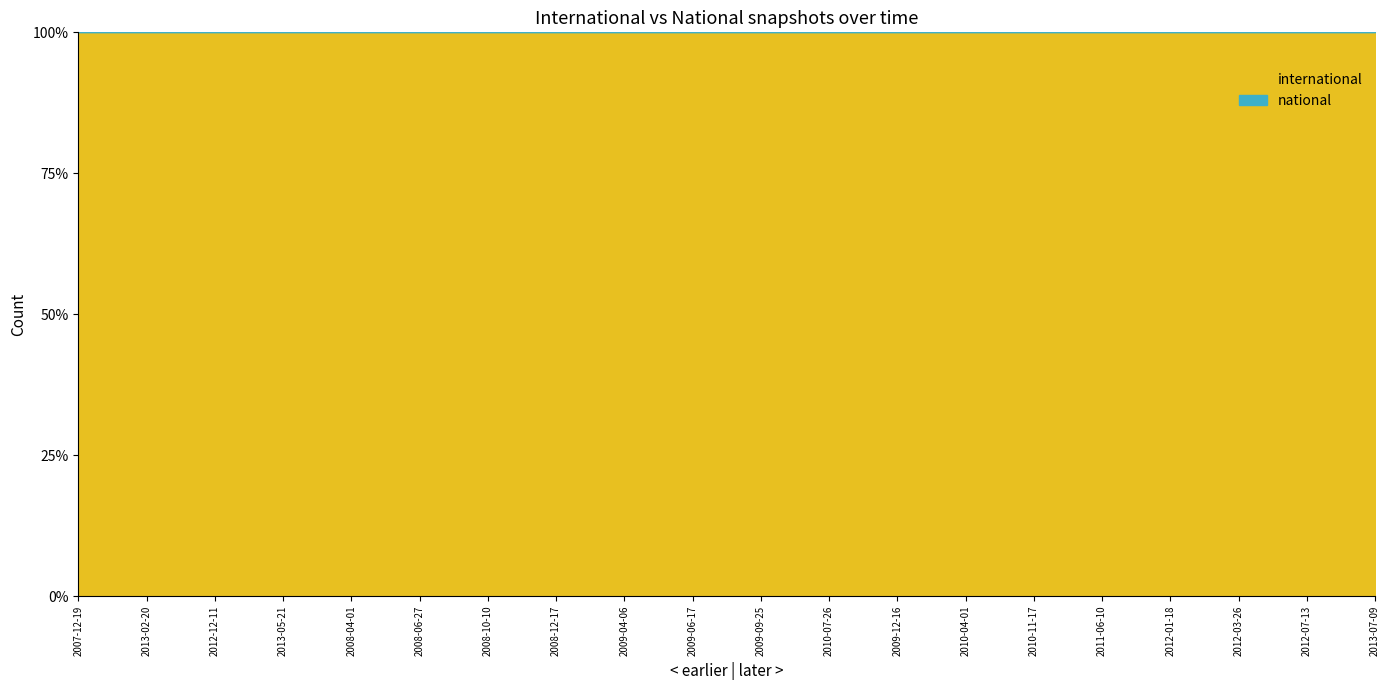

True or false: international has a value of 407 at 2013-02-20.

False